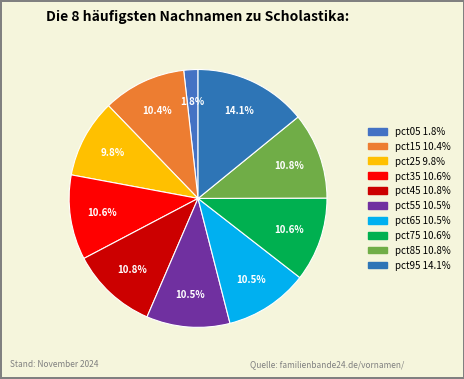

To the nearest percent, what percentage of the pie is pct25?

10%